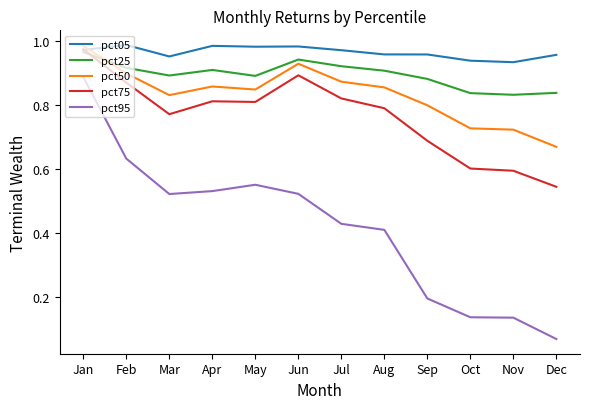

The pct95 series shows 0.6 at Aug. True or false?

False